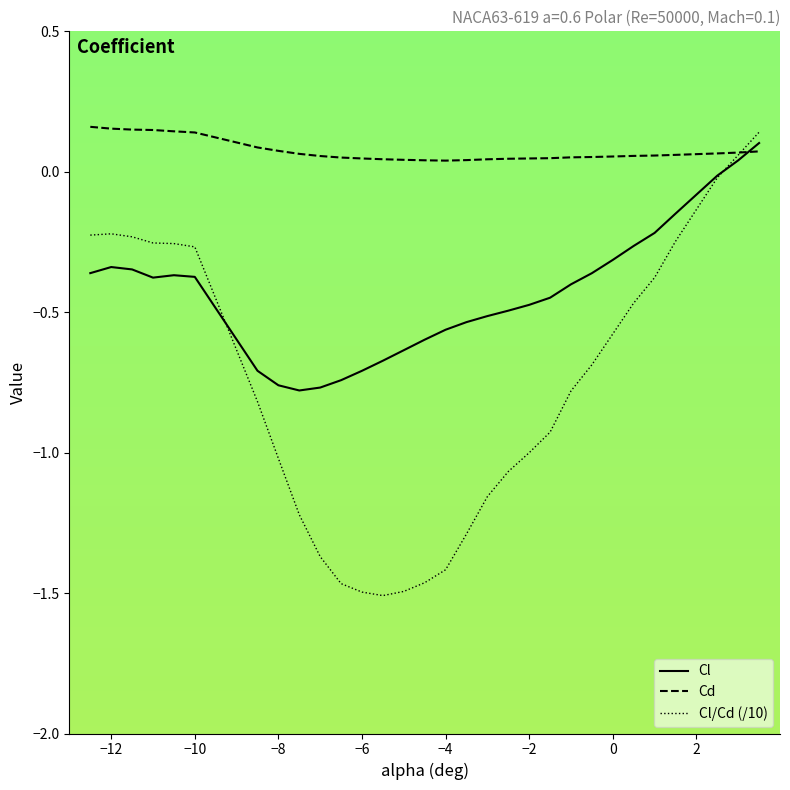

List the series in order of their overall mean, highest first.

Cd, Cl, Cl/Cd (/10)